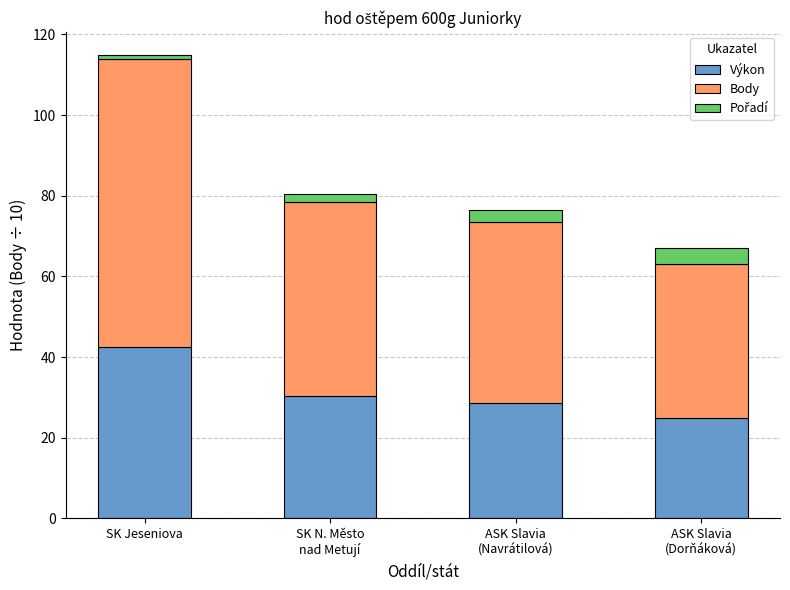

Are the bars horizontal?

No